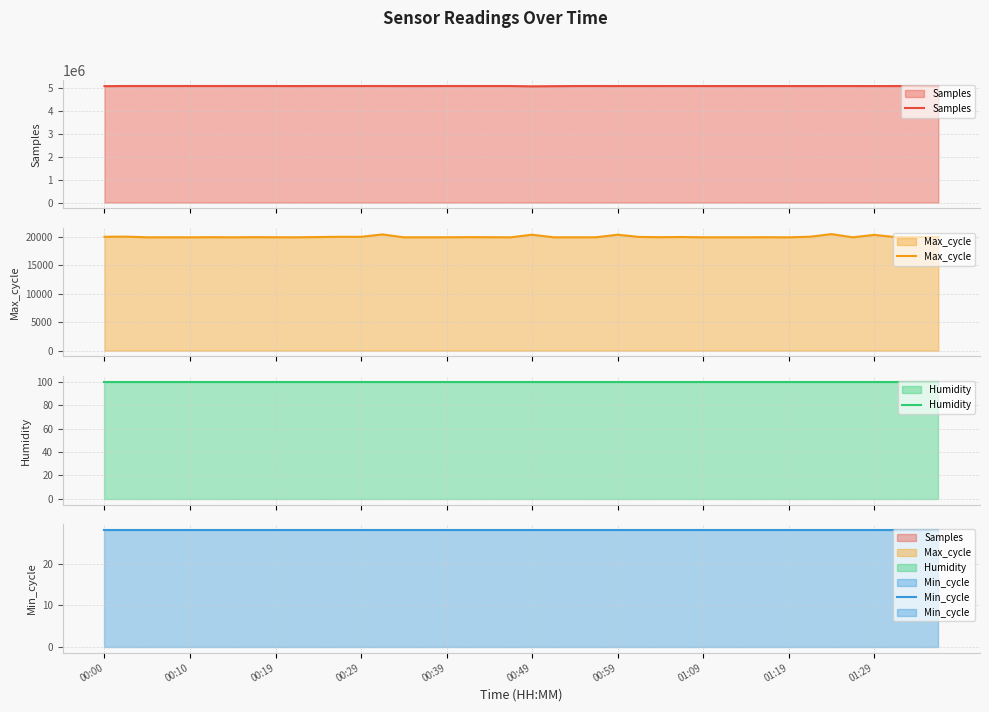

At which label does Max_cycle first exceed 19930?

00:00